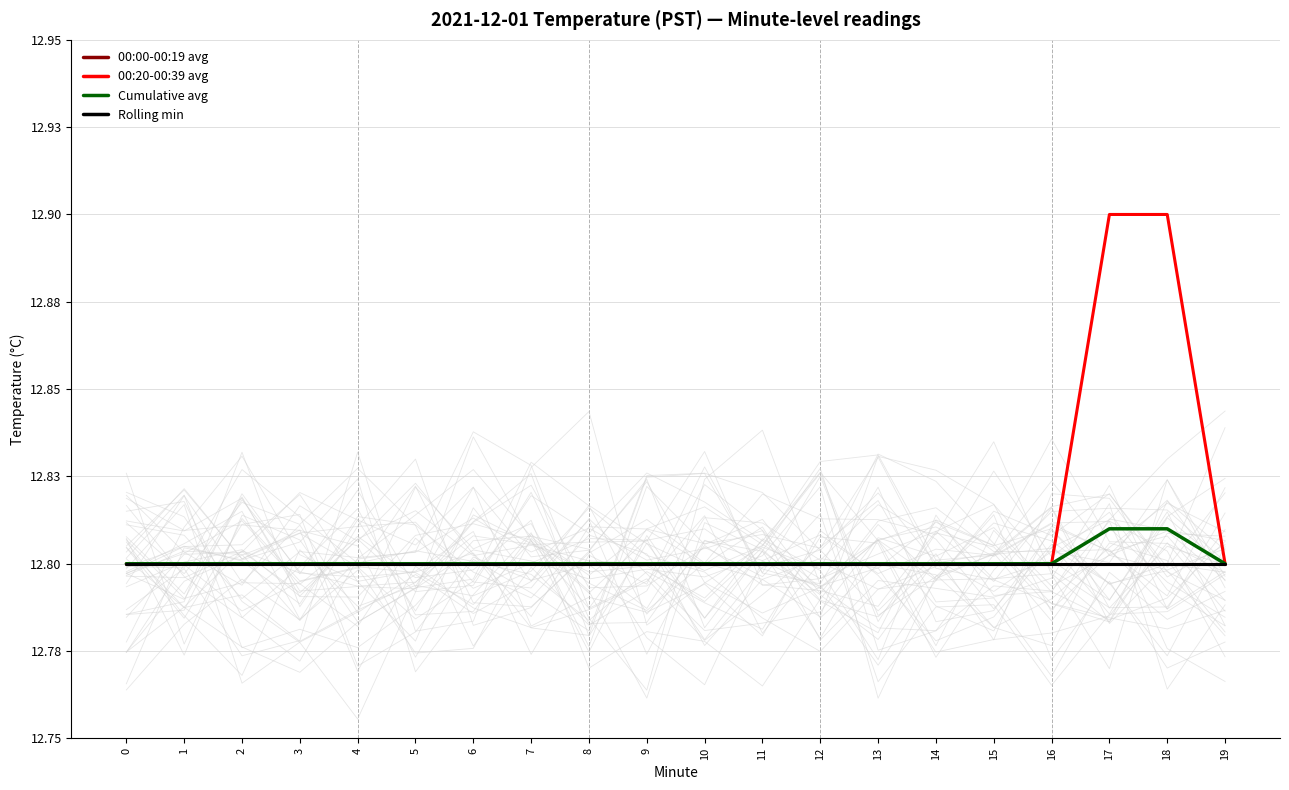

What is the value of the Cumulative avg point at the 17th from the left?

12.8